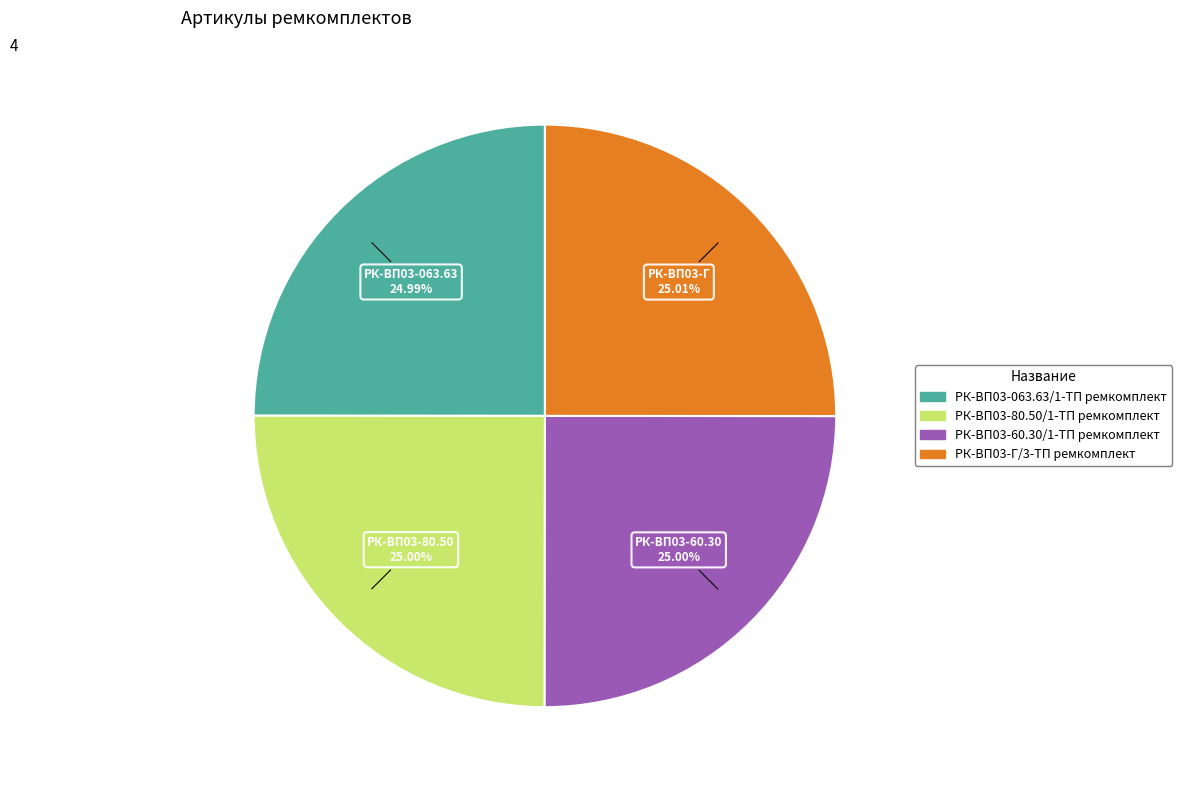

Count the number of slices in the pie.

4